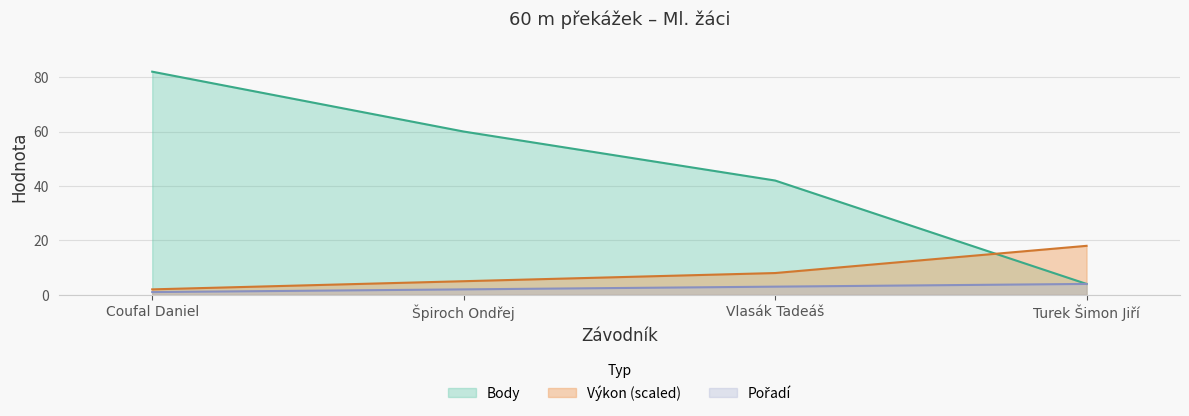

What value does the Pořadí series have at Turek Šimon Jiří?

4.0